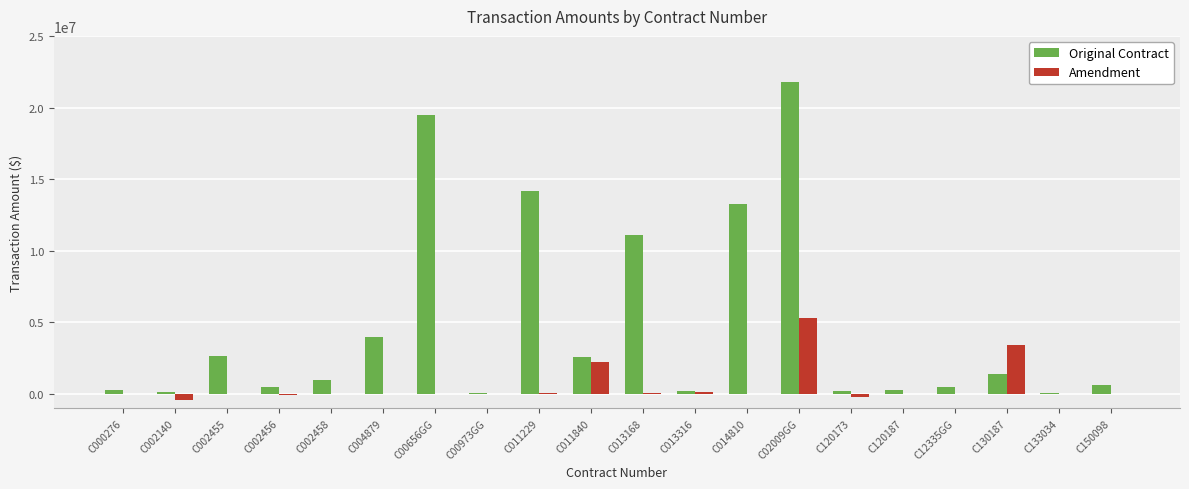

What is the maximum value for Original Contract?

21750000.0